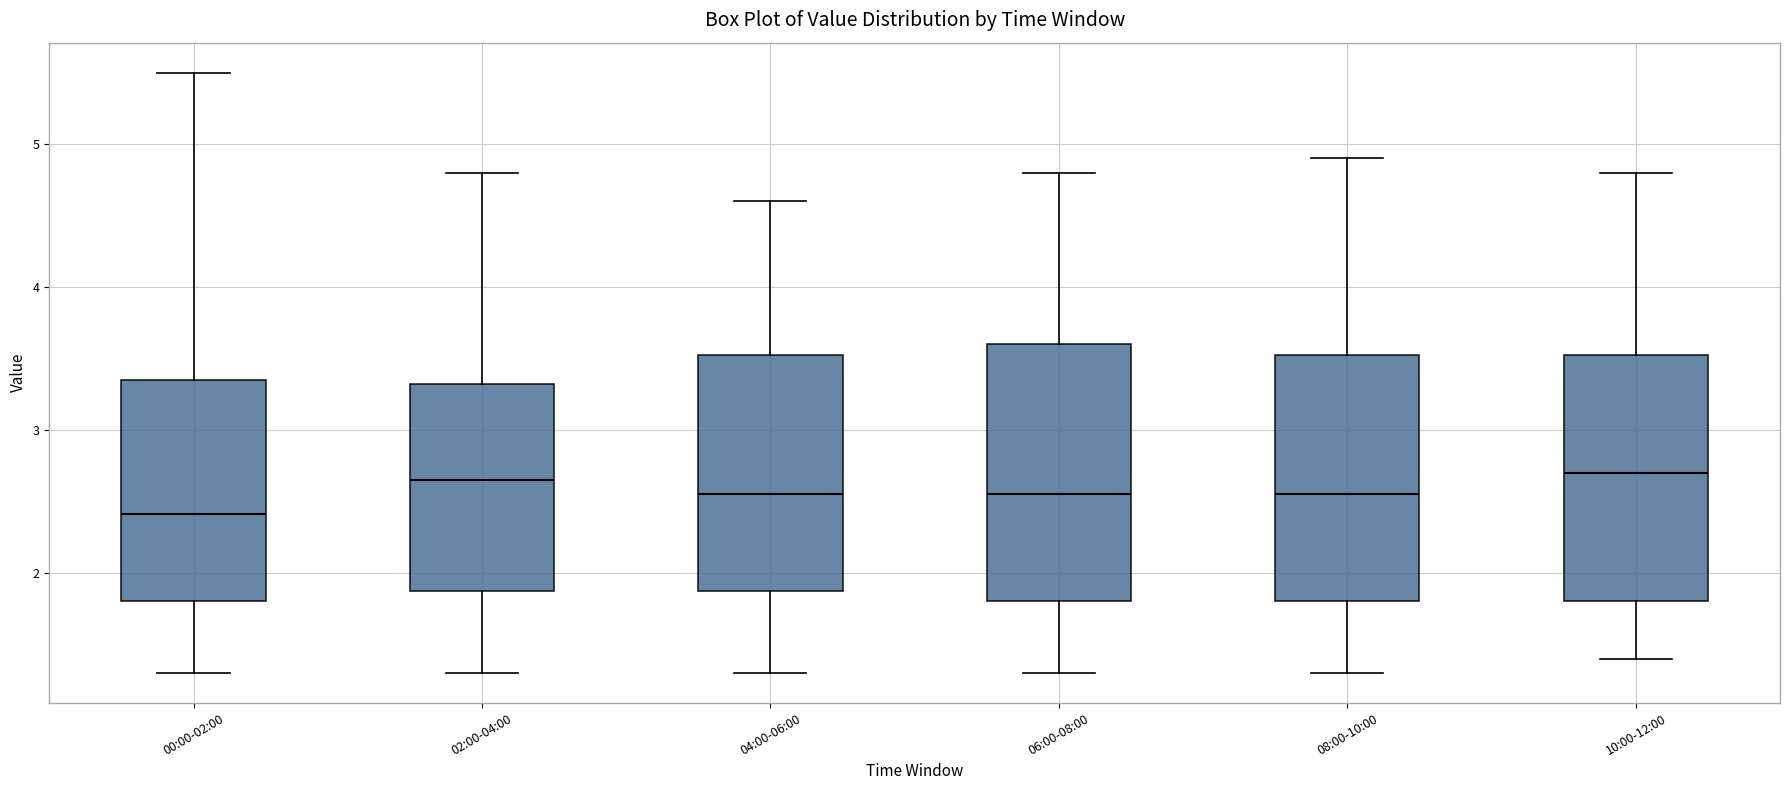

Reading left to right, transcribe this box plot: for each box, give where its median line is, the range the box spans, and where its two whiskers end, as read against the y-axis. The values are not printed on the chart, so give them approximately, as read against the axis.

00:00-02:00: median 2.4, box 1.8 to 3.3, whiskers 1.3 to 5.5
02:00-04:00: median 2.7, box 1.9 to 3.3, whiskers 1.3 to 4.8
04:00-06:00: median 2.6, box 1.9 to 3.5, whiskers 1.3 to 4.6
06:00-08:00: median 2.6, box 1.8 to 3.6, whiskers 1.3 to 4.8
08:00-10:00: median 2.6, box 1.8 to 3.5, whiskers 1.3 to 4.9
10:00-12:00: median 2.7, box 1.8 to 3.5, whiskers 1.4 to 4.8